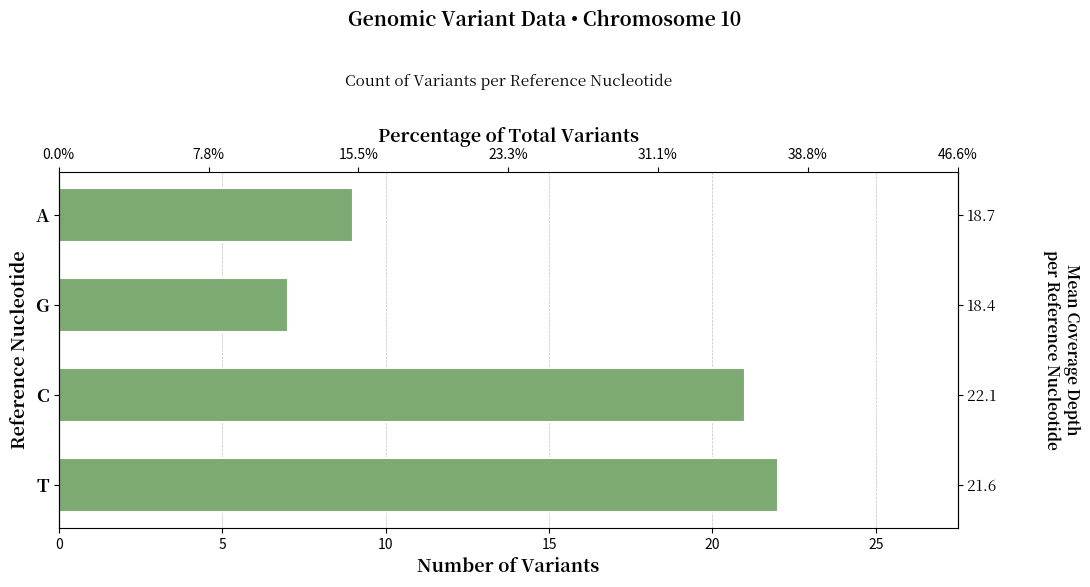

Count the number of categories in the chart.

4